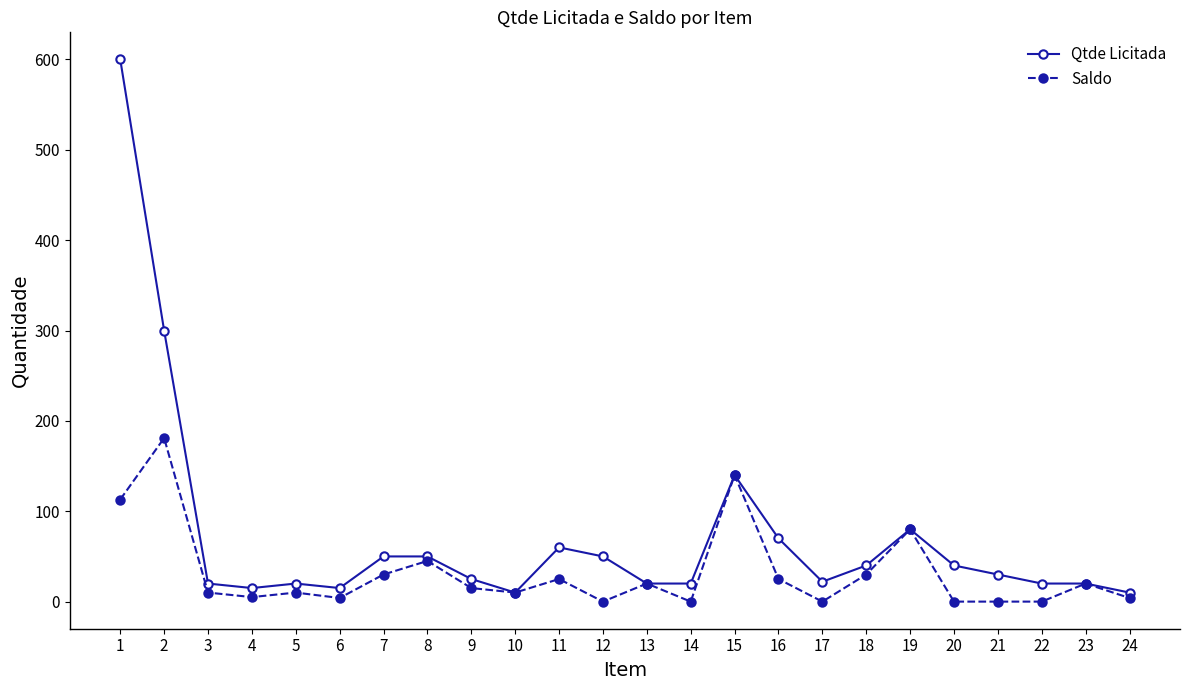

True or false: Saldo has more than 0 points higher than both neighbors.

True